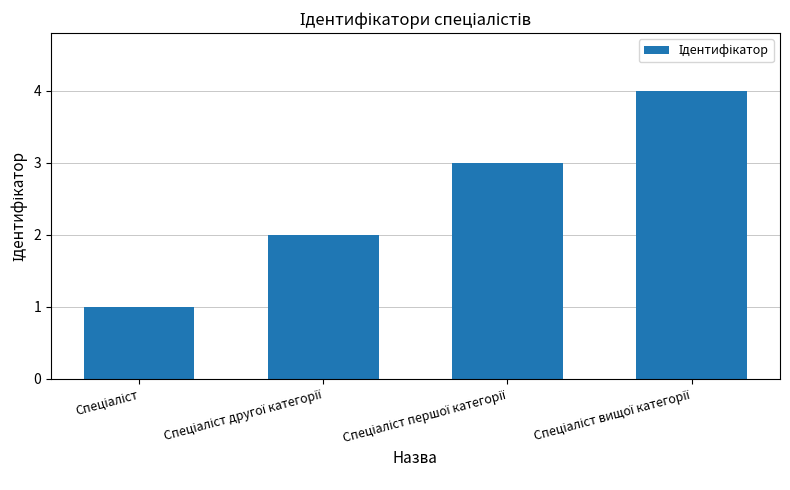

What is the difference between the maximum and second lowest values?

2